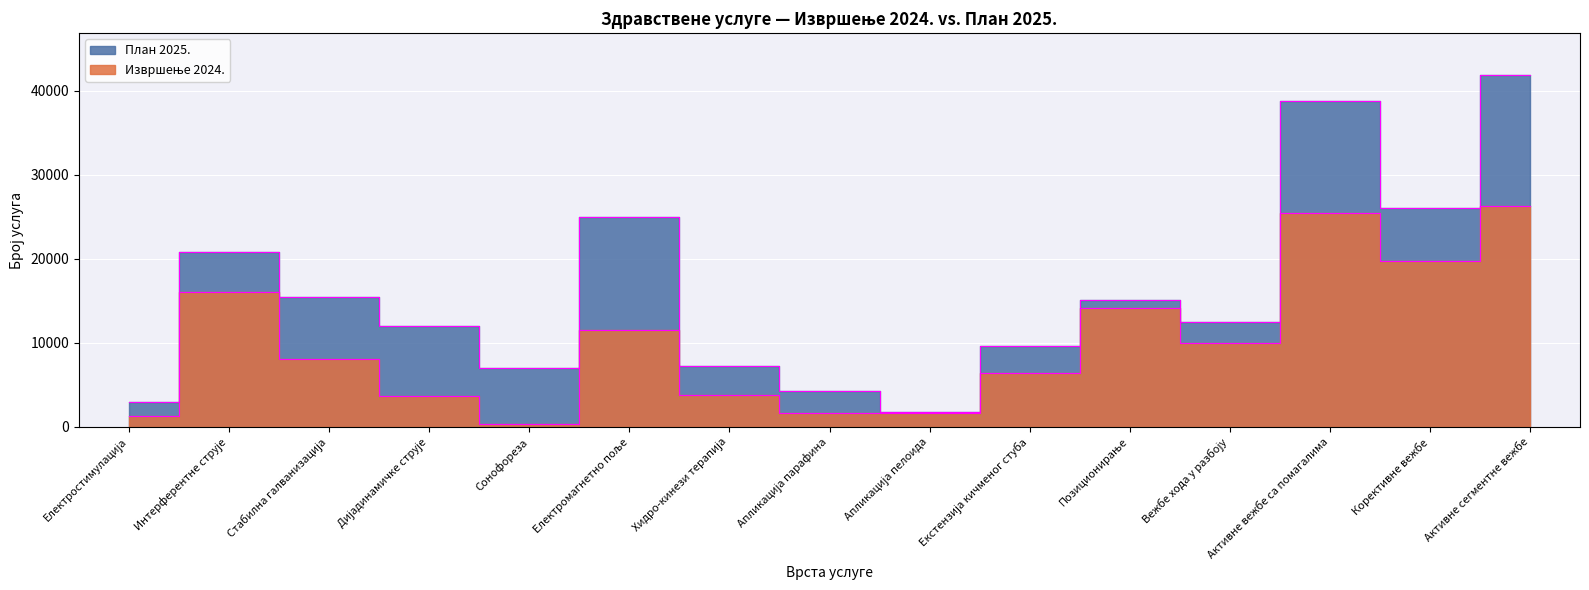

Which category has the lowest value across all series?

Сонофореза